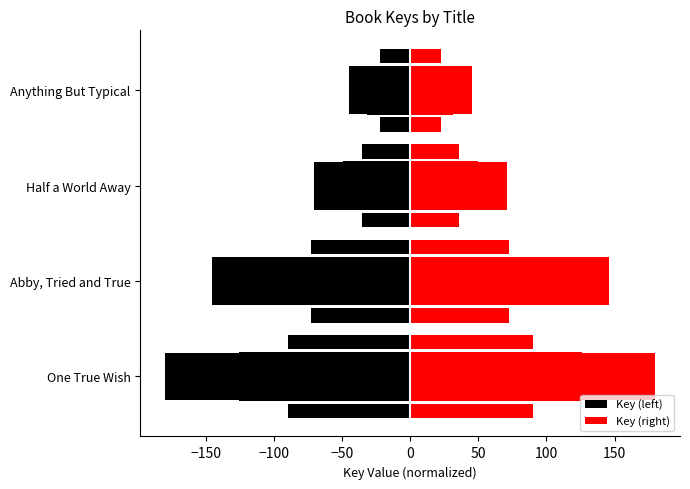

At how many categories does at least one series exceed -130?

4